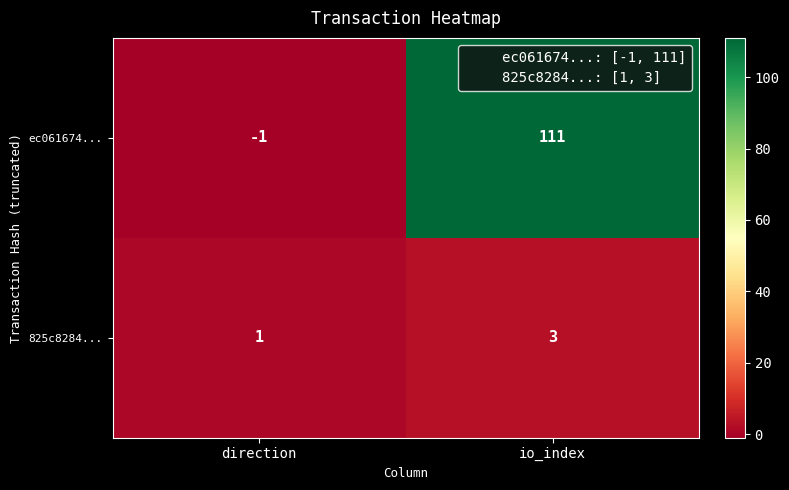

How many distinct data groups are displayed?

2